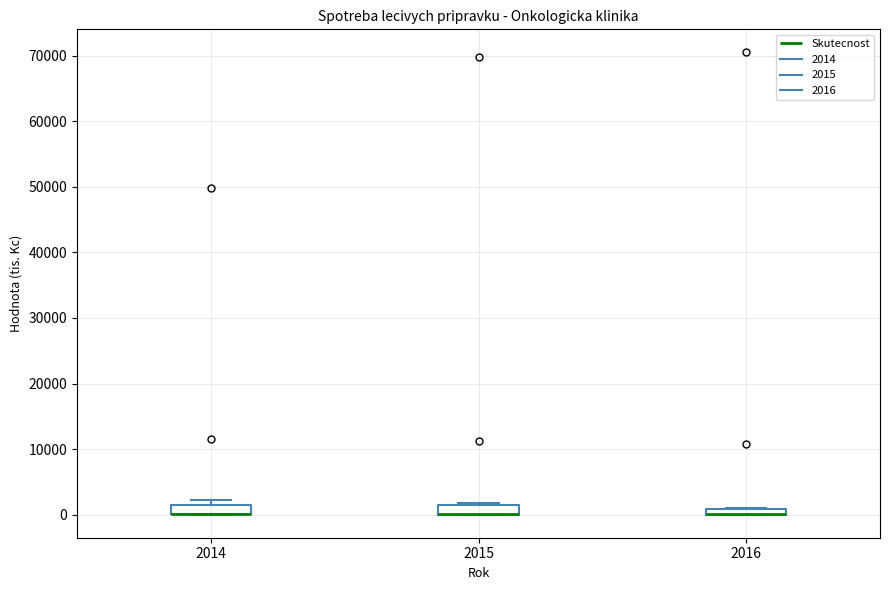

Where is the upper edge of the box at x = 2016 on the y-axis? The values are not printed on the chart, so give them approximately, as read against the axis.

1000